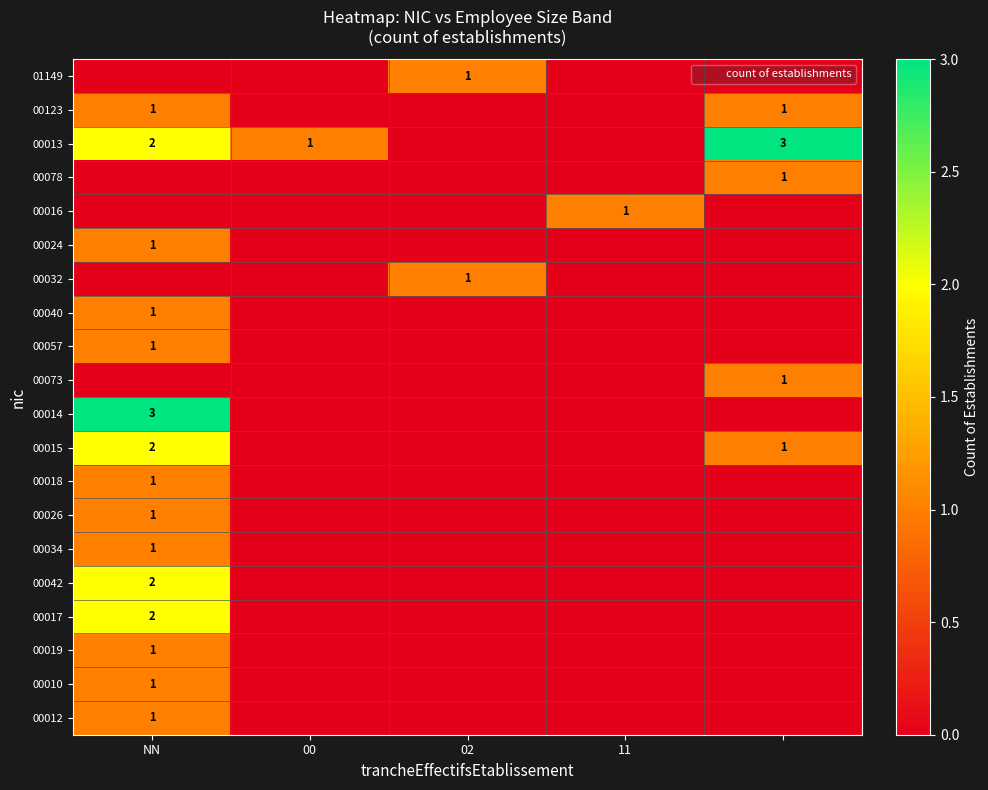

Is it true that 00013 equals 1 at 00?

True